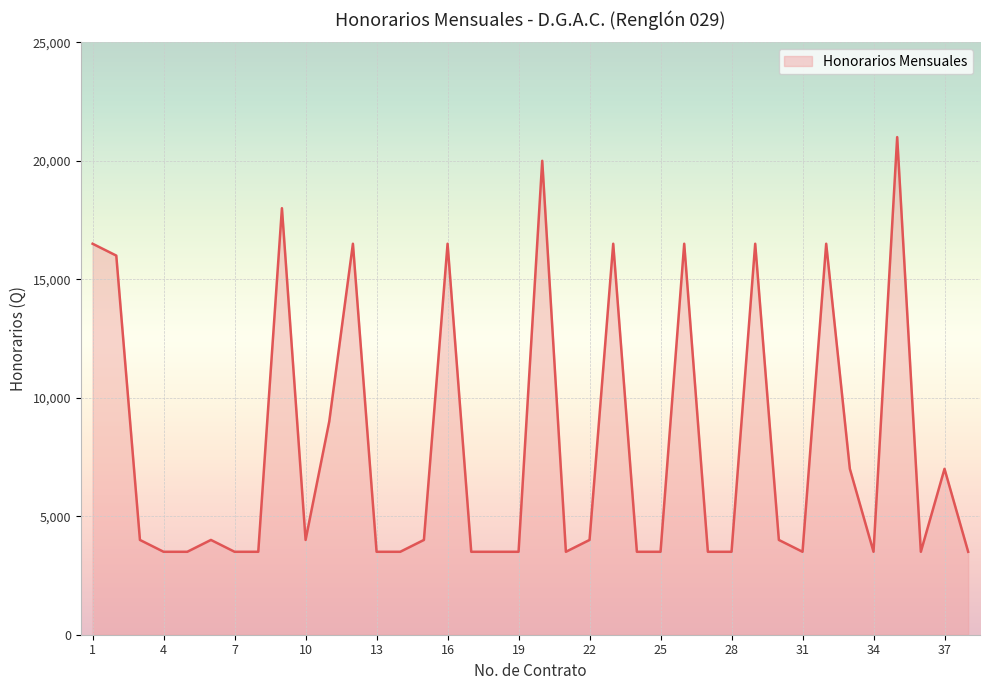

What is the smallest value displayed?

3500